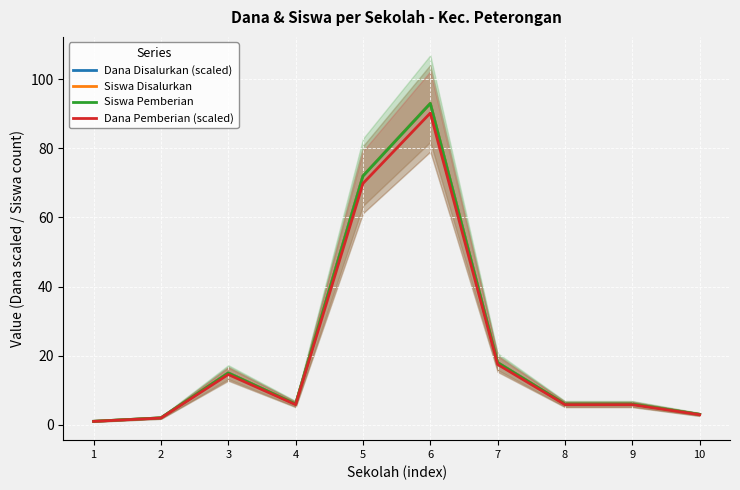

Reading left to right, list all the values displayed in this chart.

Dana Disalurkan (scaled): 1.0	2.0	15.0	6.0	72.0	93.0	18.0	6.0	6.0	3.0
Siswa Disalurkan: 1.0	2.0	15.0	6.0	72.0	93.0	18.0	6.0	6.0	3.0
Siswa Pemberian: 1.0	2.0	15.0	6.0	72.0	93.0	18.0	6.0	6.0	3.0
Dana Pemberian (scaled): 1.0	1.9	14.5	5.8	69.8	90.2	17.5	5.8	5.8	2.9